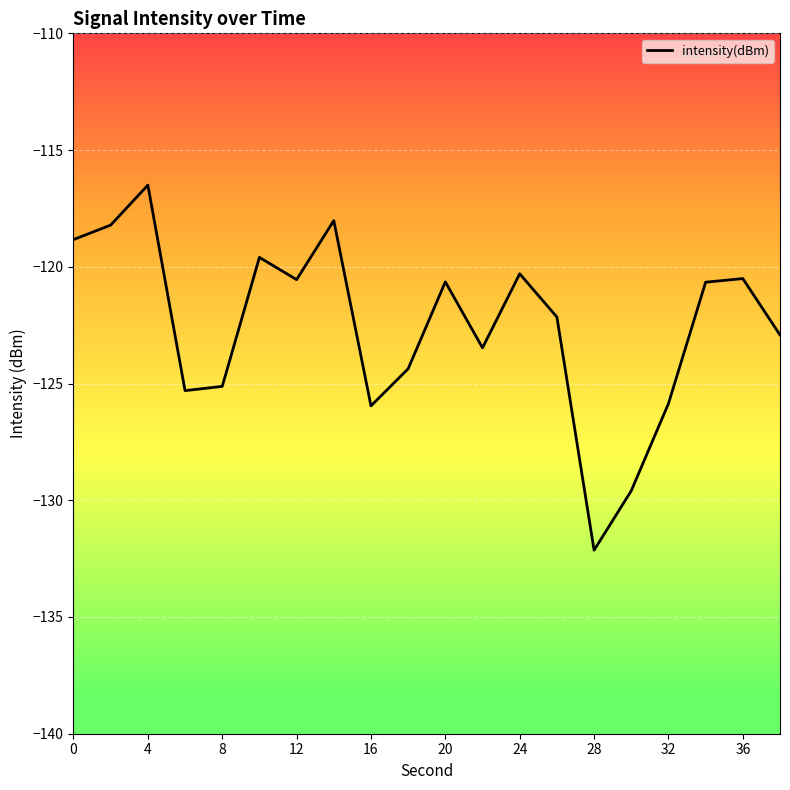

What is the sum of all values?

-2450.7